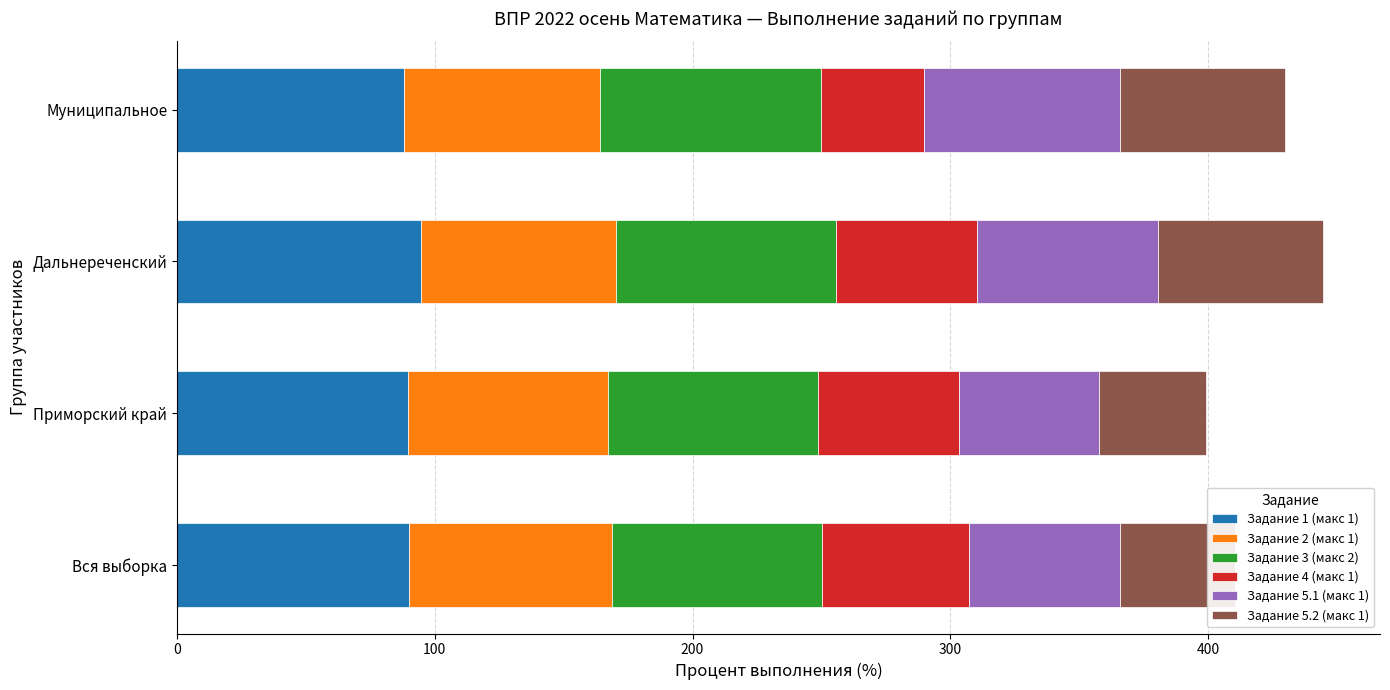

What is the total value across all series at Дальнереченский?

444.5